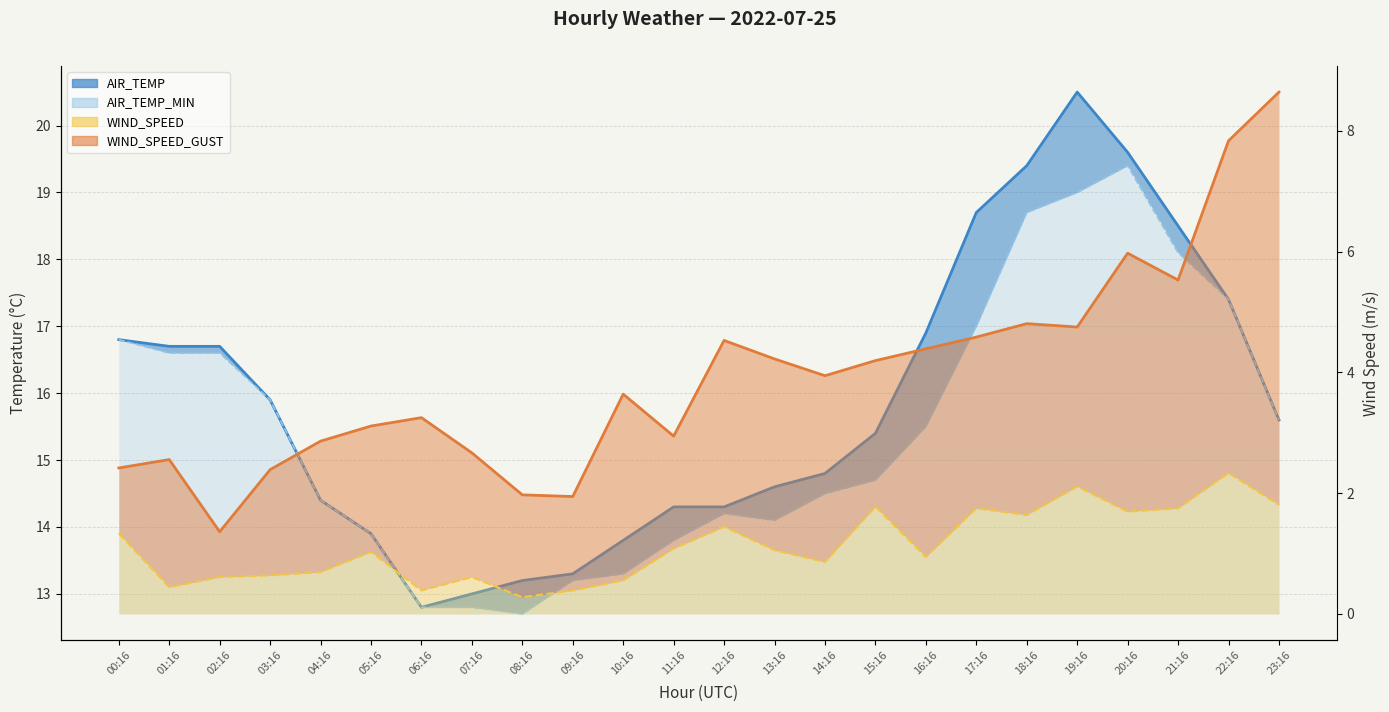

How many lines are shown in the chart?

4